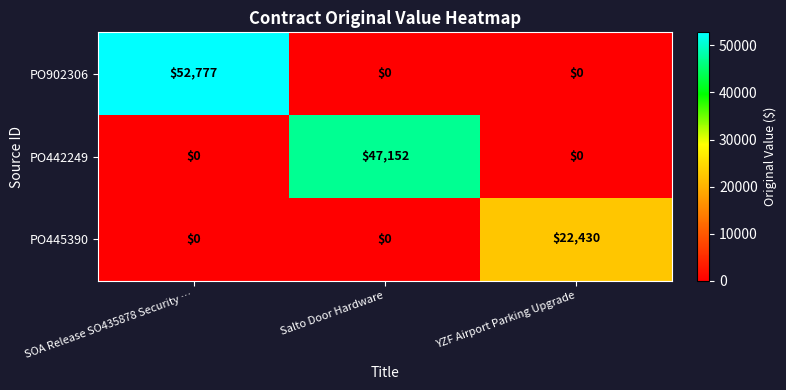

Reading left to right, list all the values displayed in this chart.

PO902306: 52777	0	0
PO442249: 0	47152	0
PO445390: 0	0	22430